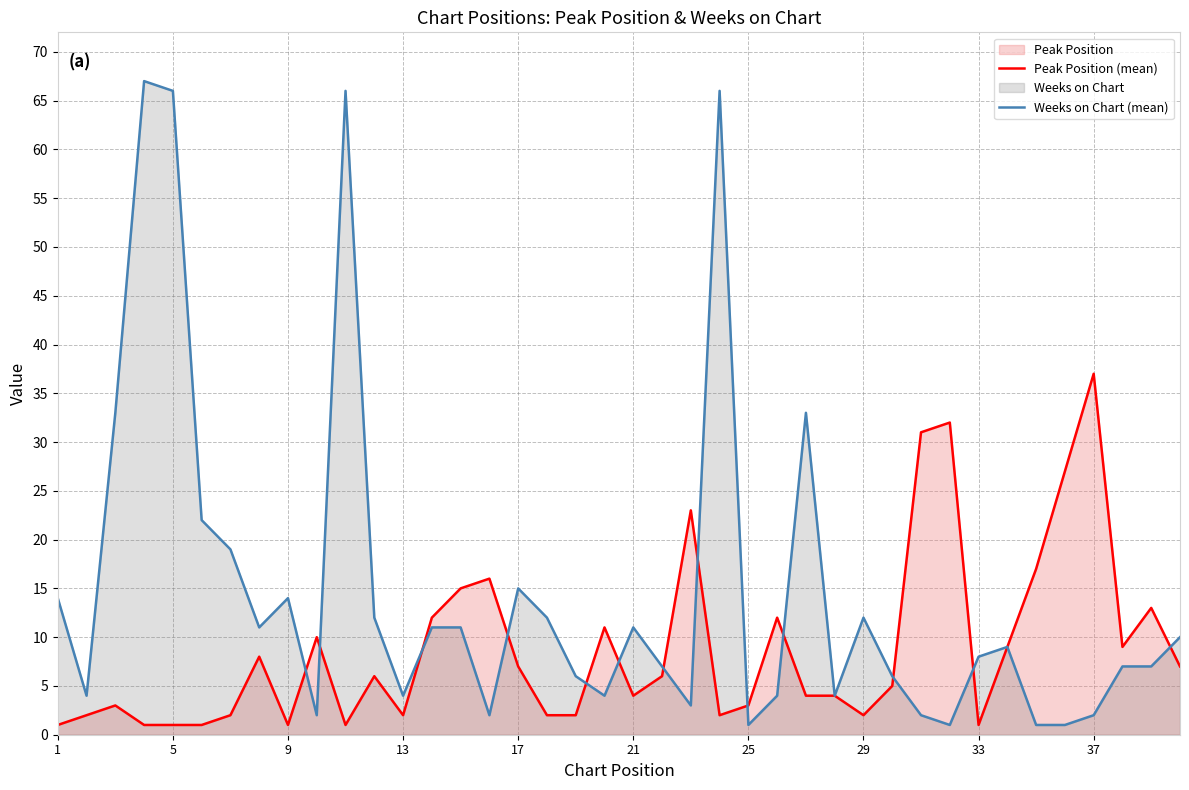

How many intersections are there between Weeks on Chart (mean) and Peak Position (mean)?

13